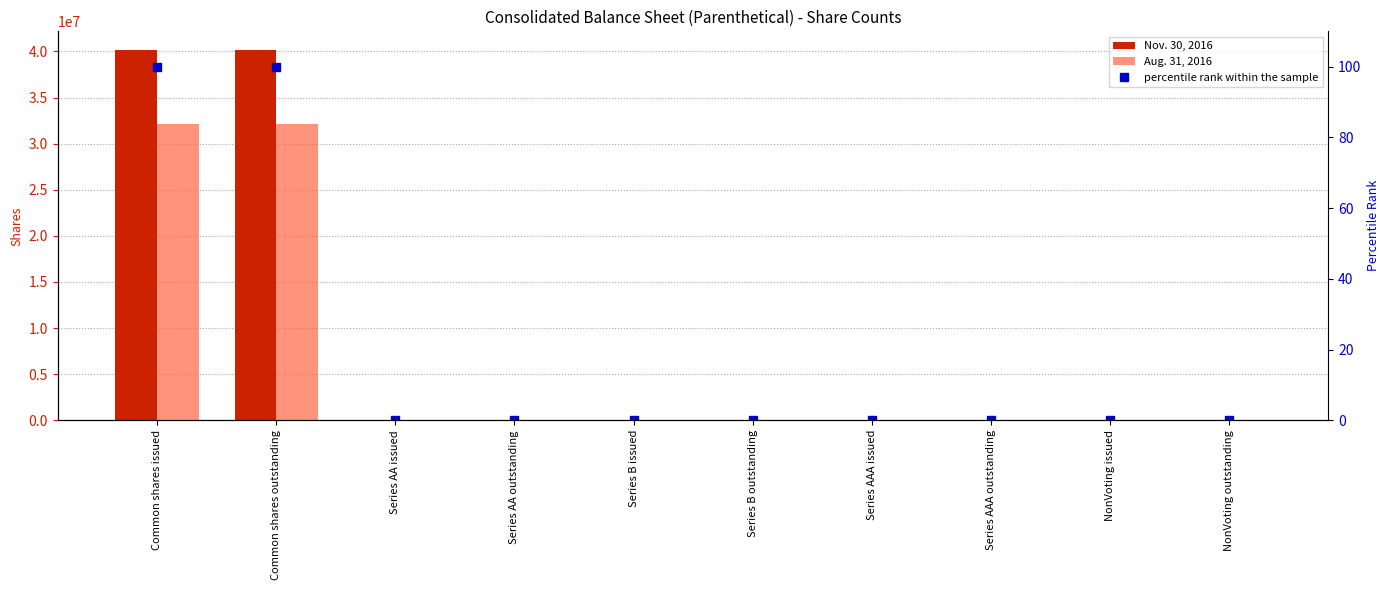

Which series has the largest total across all categories?

Nov. 30, 2016